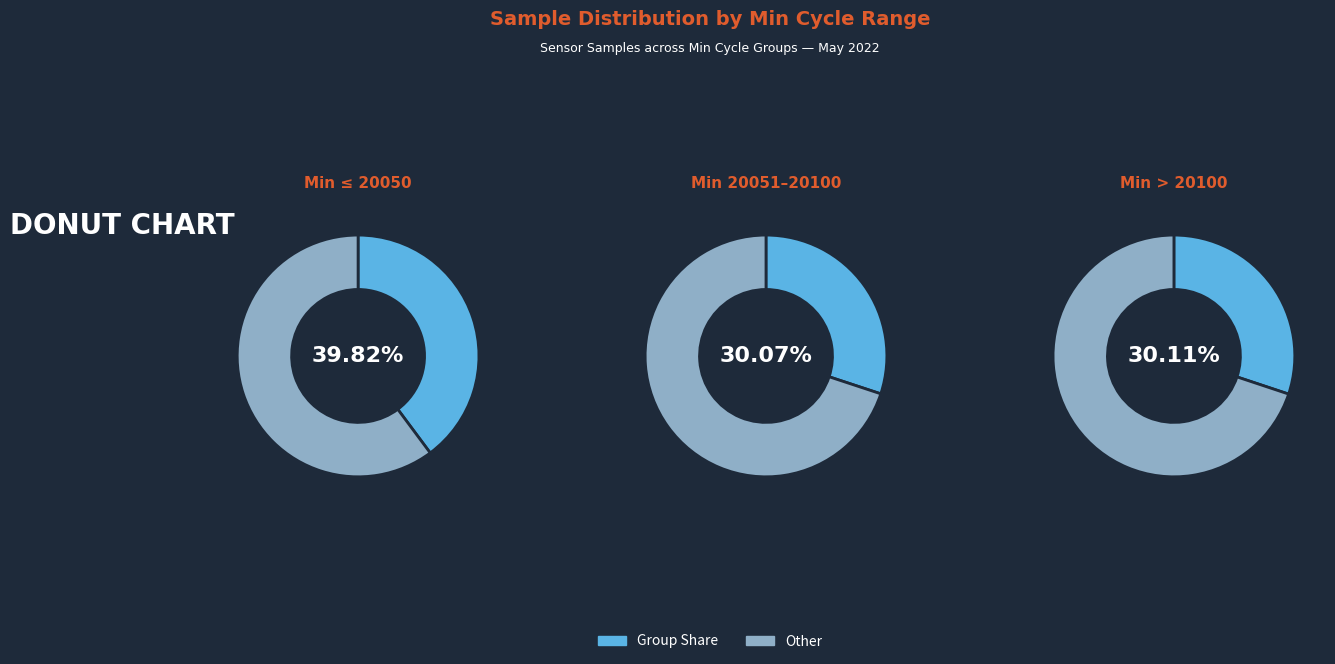

True or false: 28/20038 accounts for 1% of the total.

False